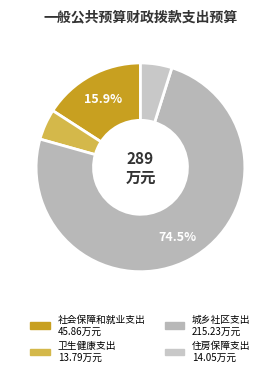

Count the number of slices in the pie.

4